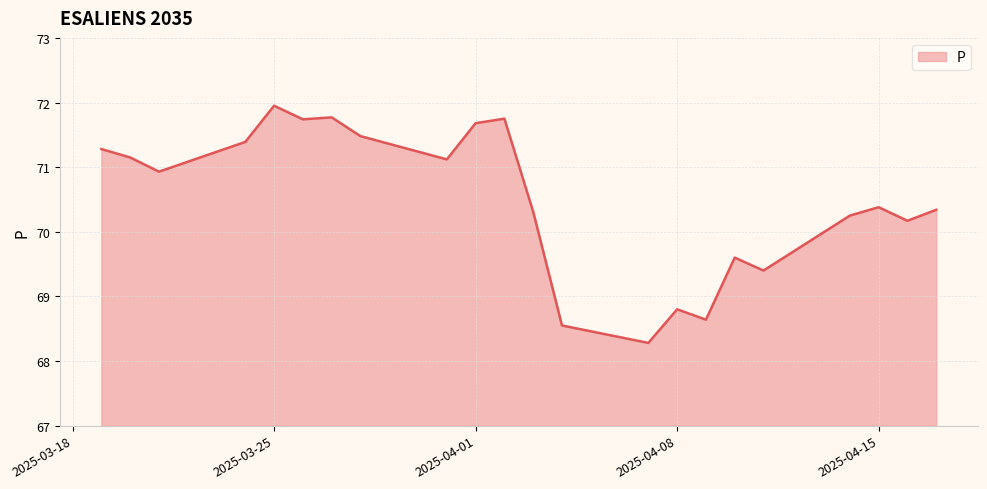

What is the greatest value displayed?

72.0